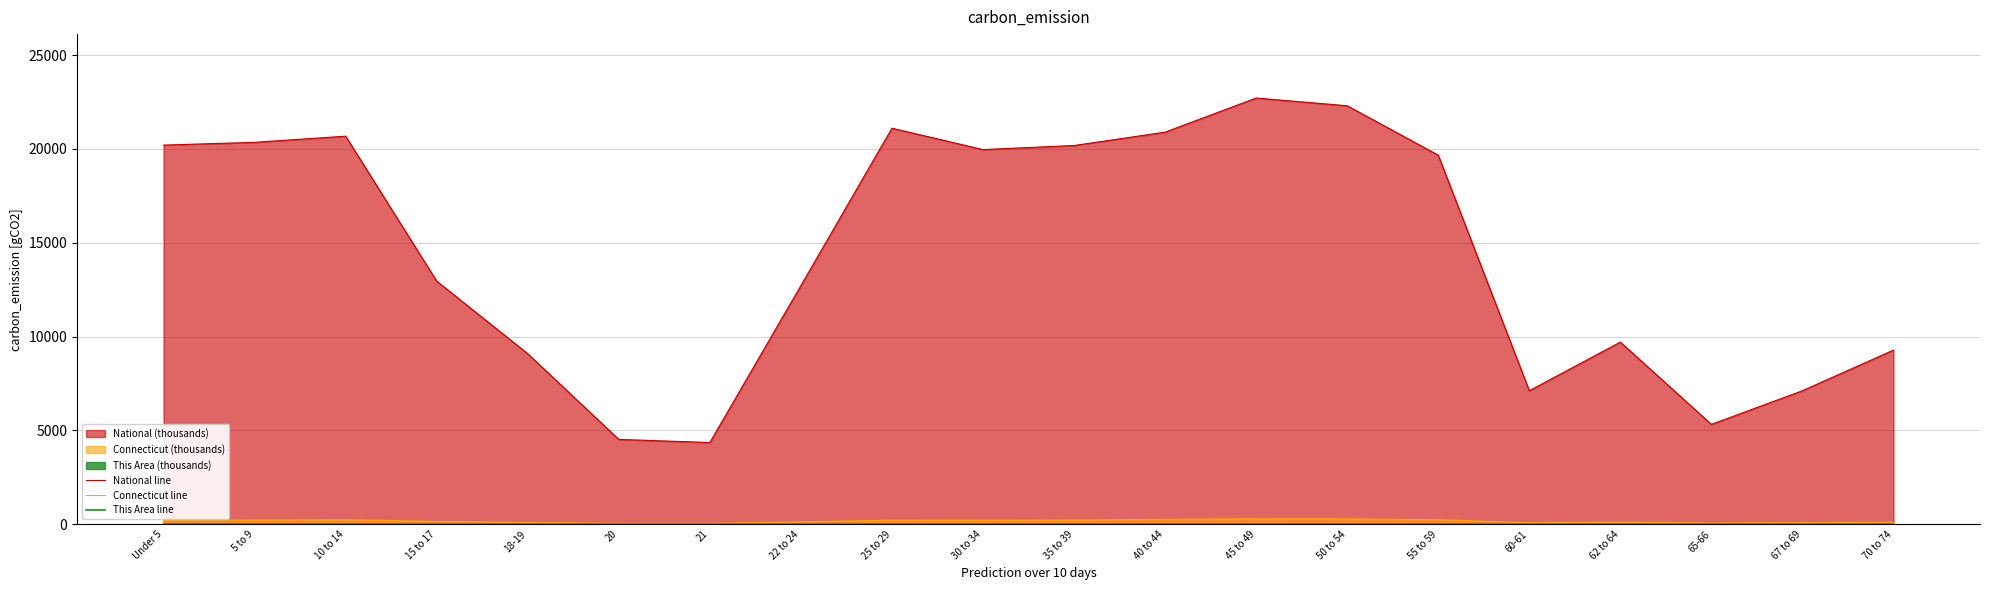

At which category is the sum across all series the highest?

45 to 49